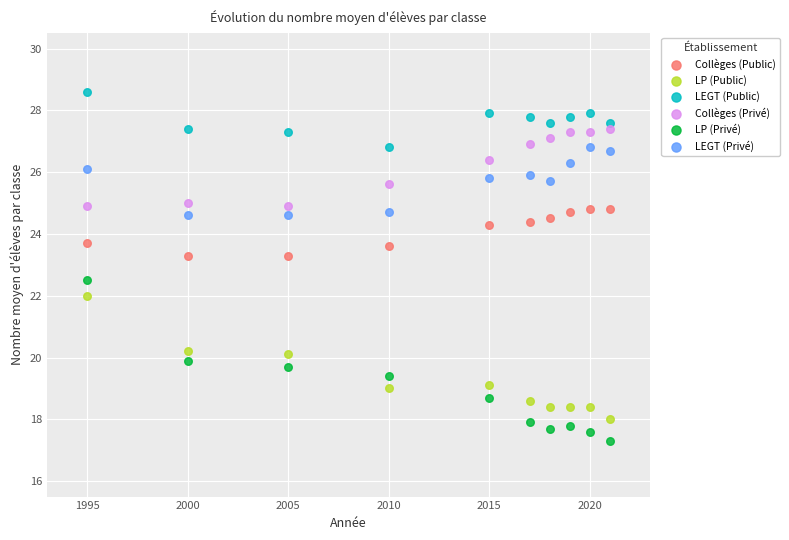

Which series has the widest spread of Y values?

LP (Privé)